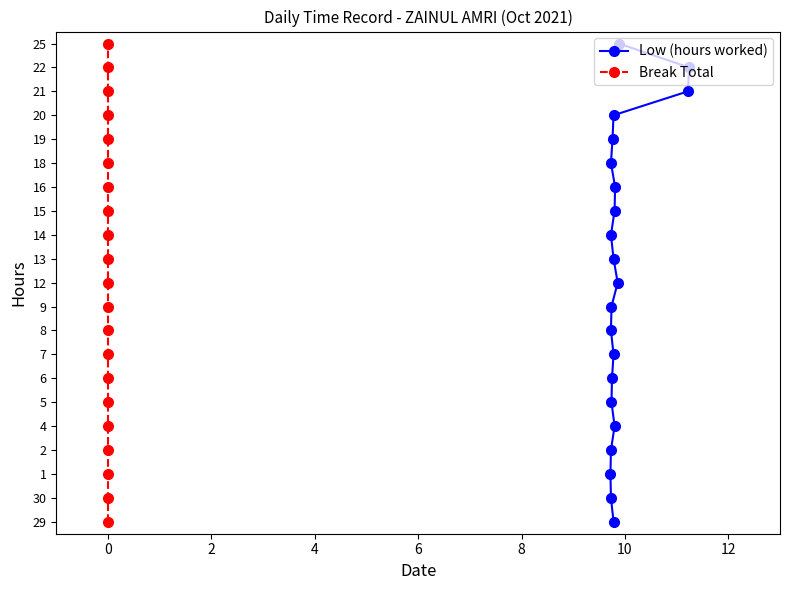

True or false: Break Total has more than 0 interior local peaks.

False